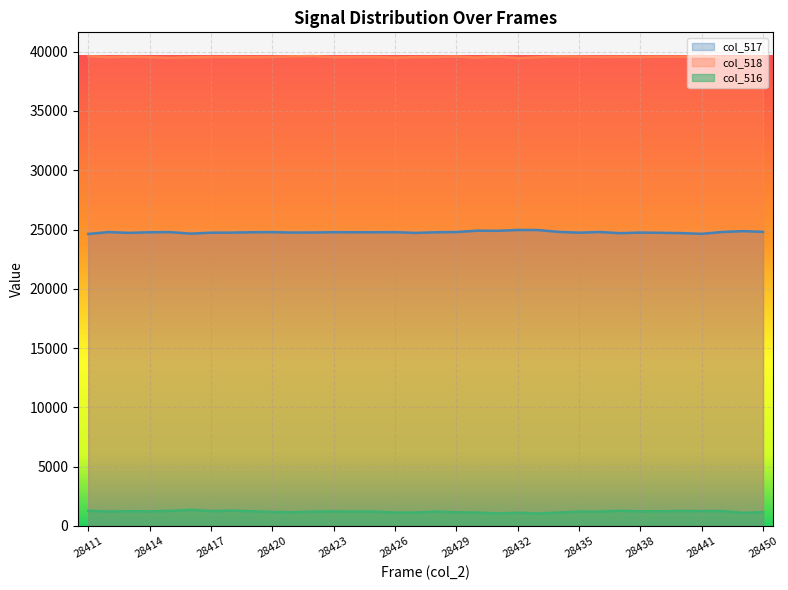

What is the minimum value for col_517?

24628